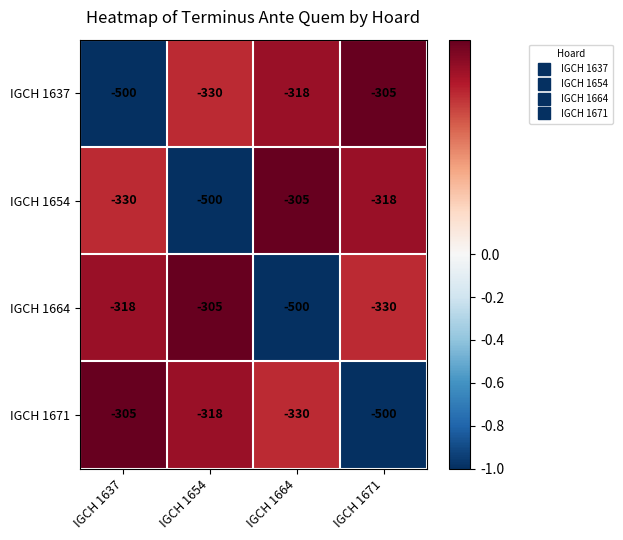

How many data points does each series have?

4